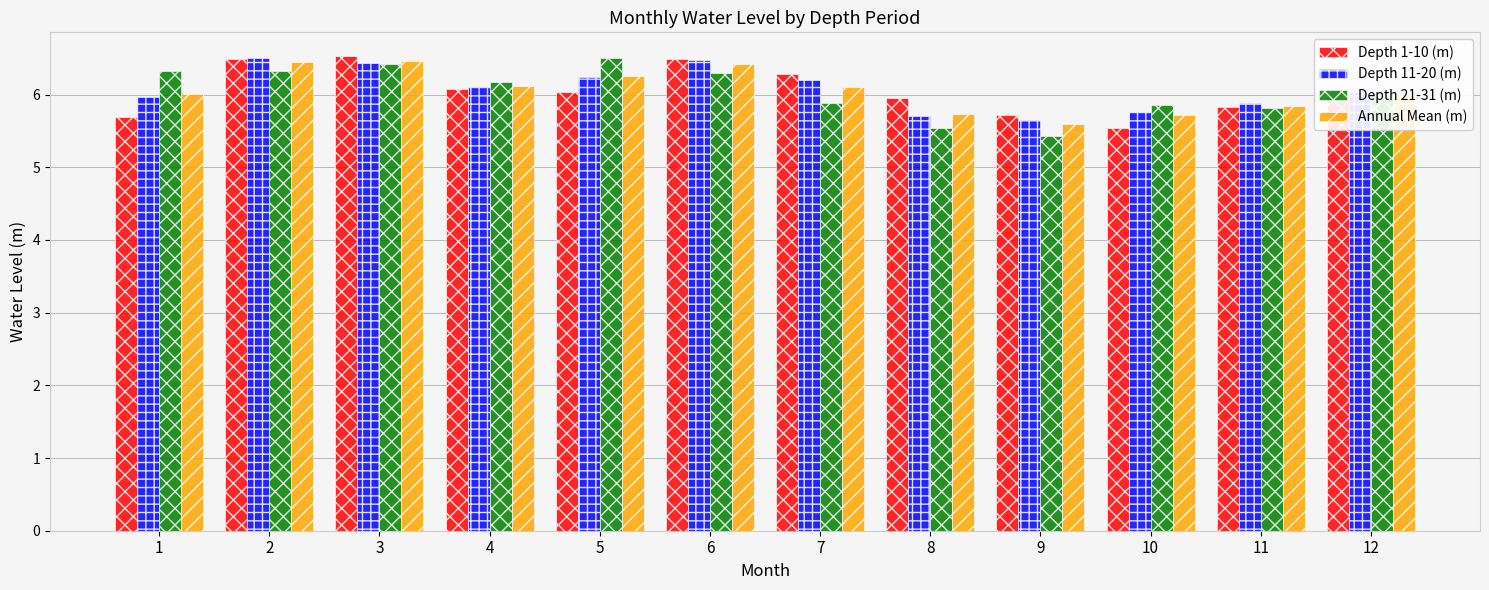

What is the sum of all Depth 21-31 (m) values?

72.6